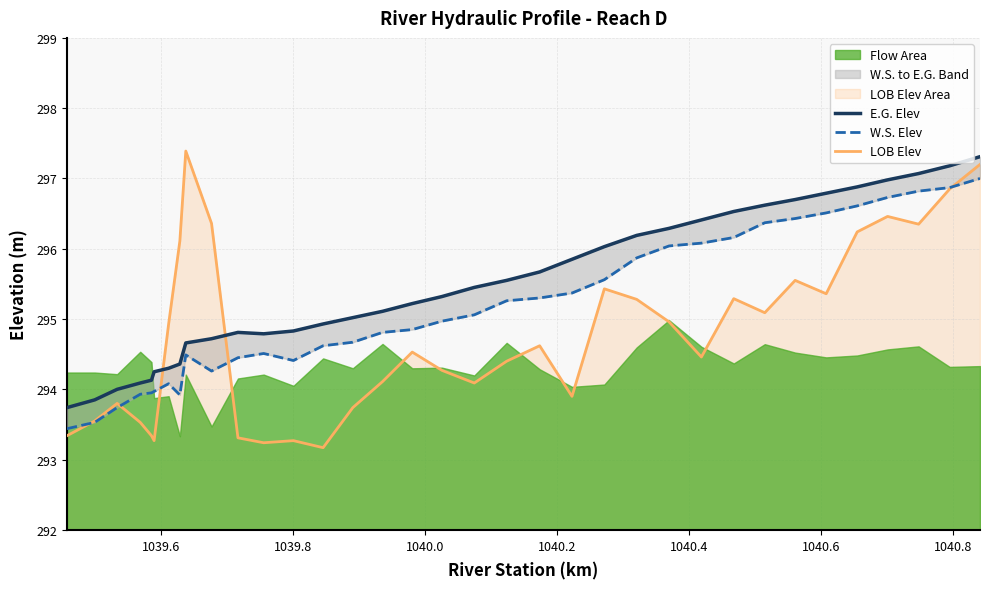

How many data points in W.S. Elev are less than 294?

7